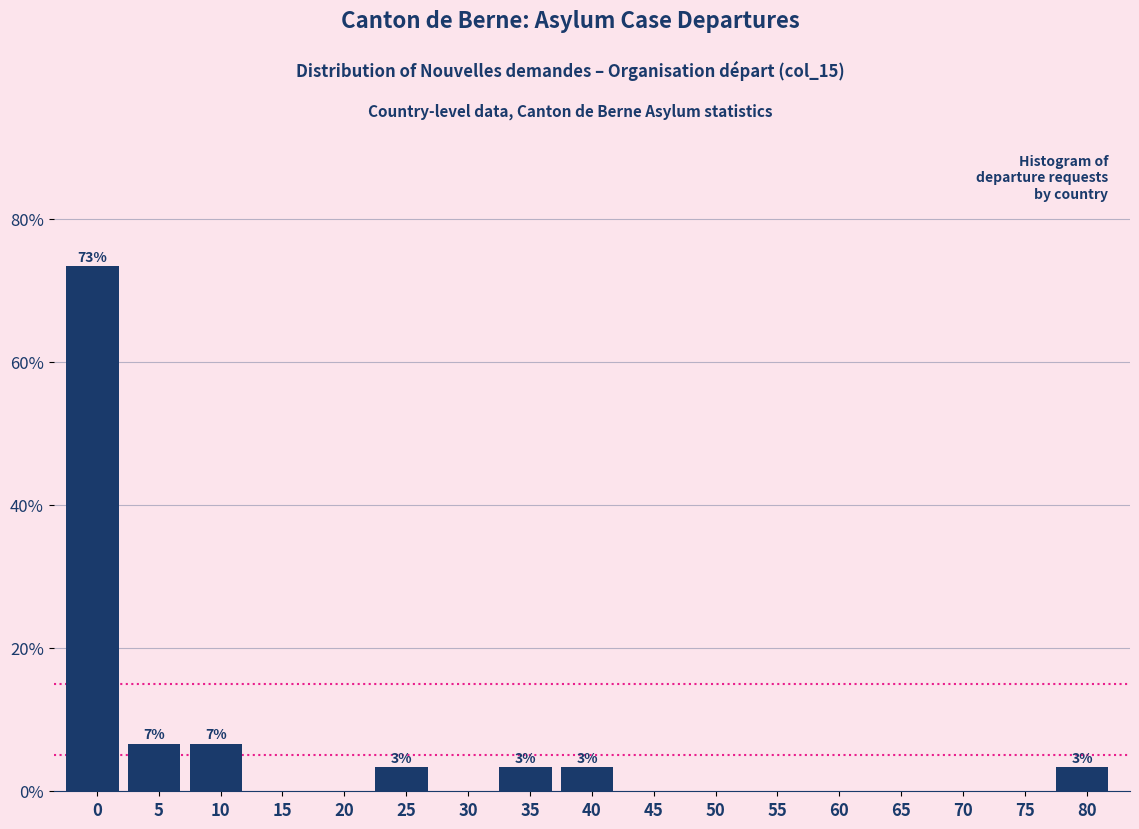

Reading left to right, what are all the values shown in this chart?

0=73.3	5=6.7	10=6.7	15=0.0	20=0.0	25=3.3	30=0.0	35=3.3	40=3.3	45=0.0	50=0.0	55=0.0	60=0.0	65=0.0	70=0.0	75=0.0	80=3.3